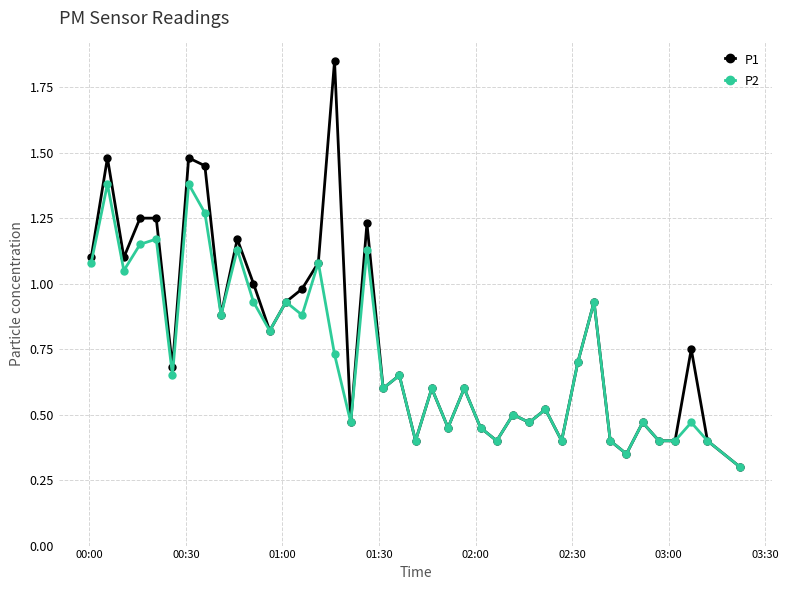

True or false: P1 has more than 0 interior local peaks.

True